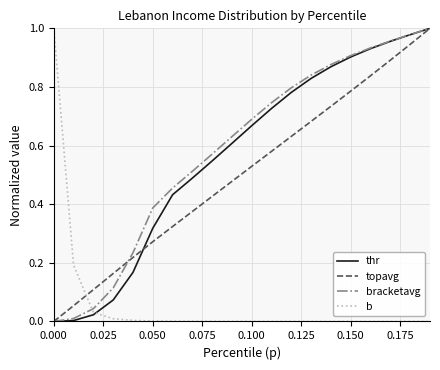

How many lines are shown in the chart?

4